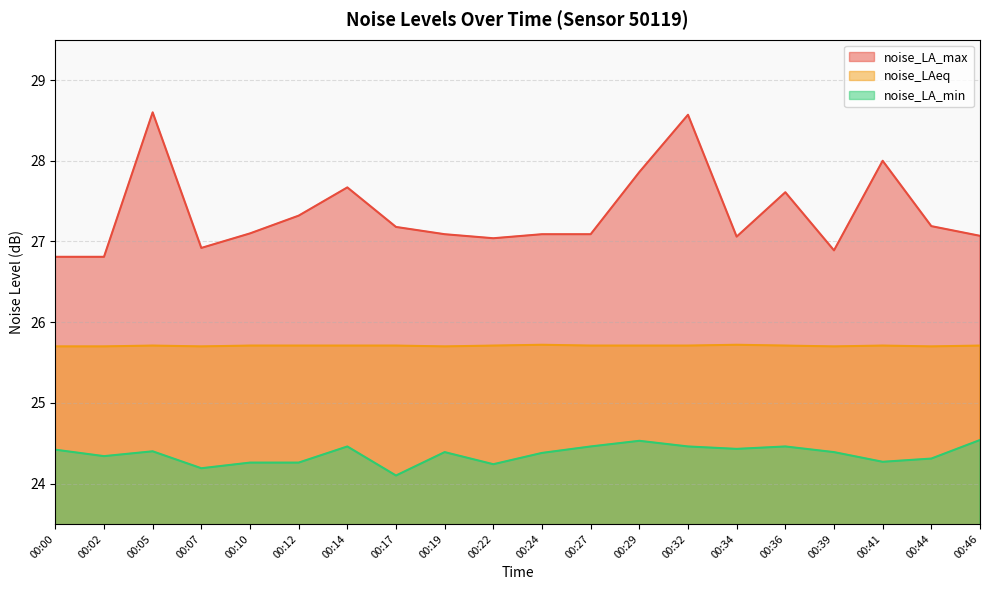

Is it true that noise_LAeq equals 37.4 at 00:41?

False